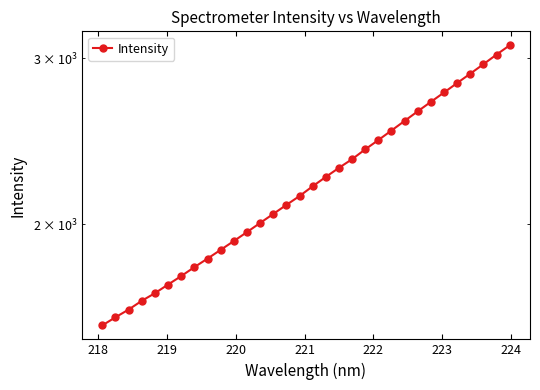

True or false: the data shows 780.6 at 224.

False